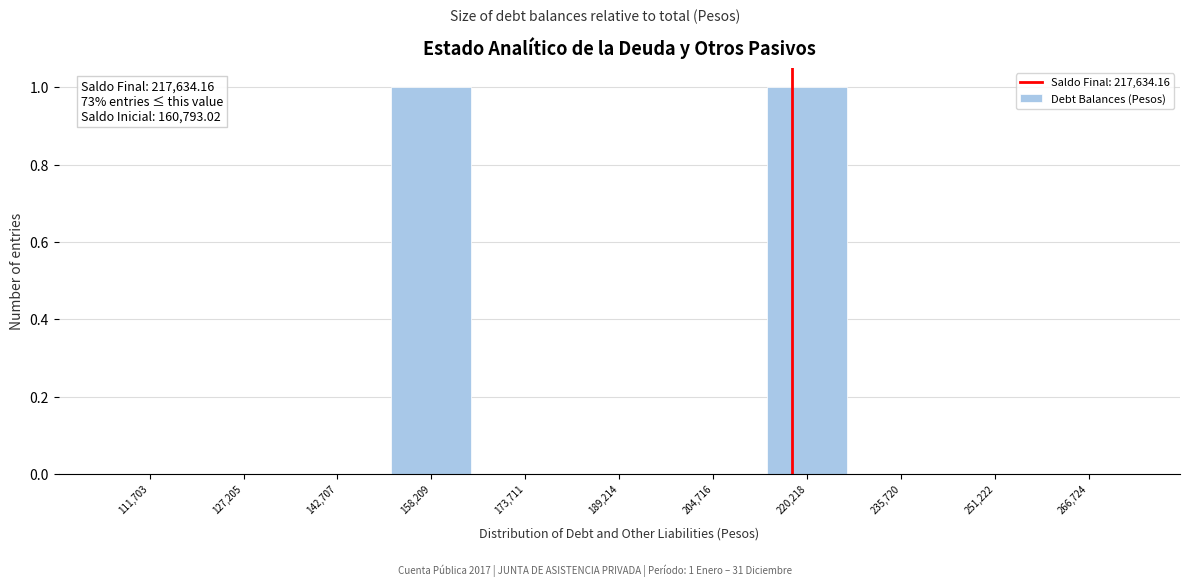

Reading right to left, transcribe all the data shown in this chart.

266,724=0	251,222=0	235,720=0	220,218=1	204,716=0	189,214=0	173,711=0	158,209=1	142,707=0	127,205=0	111,703=0